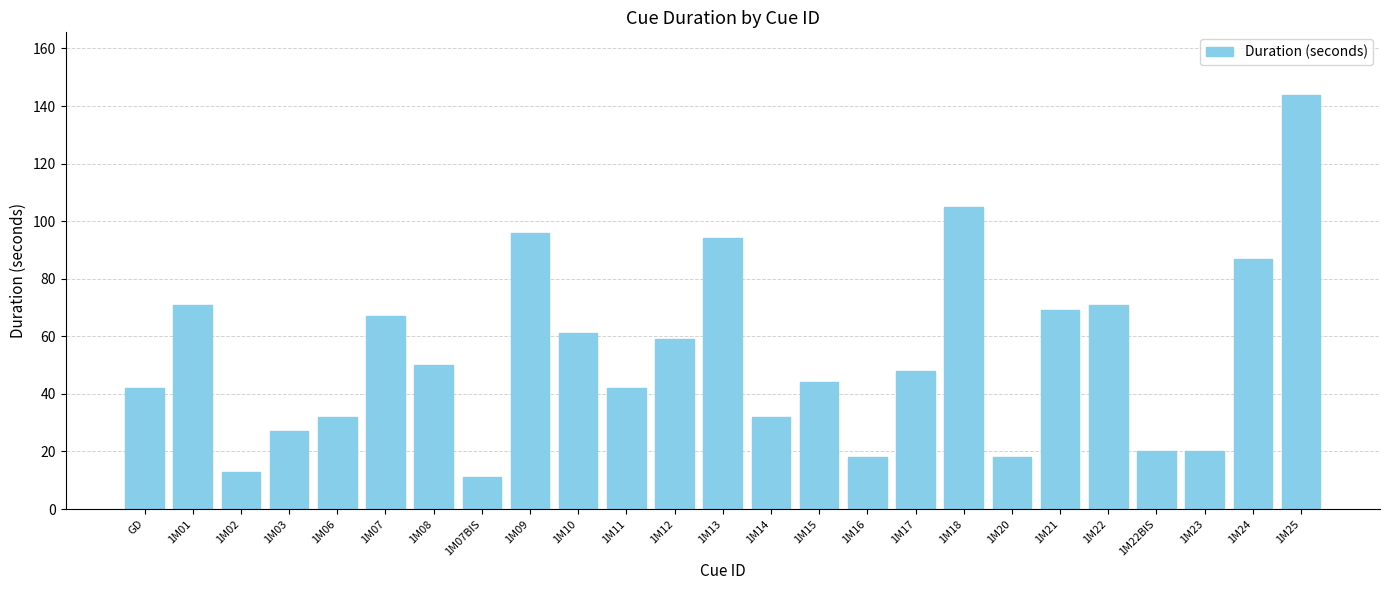

How many distinct data groups are displayed?

1